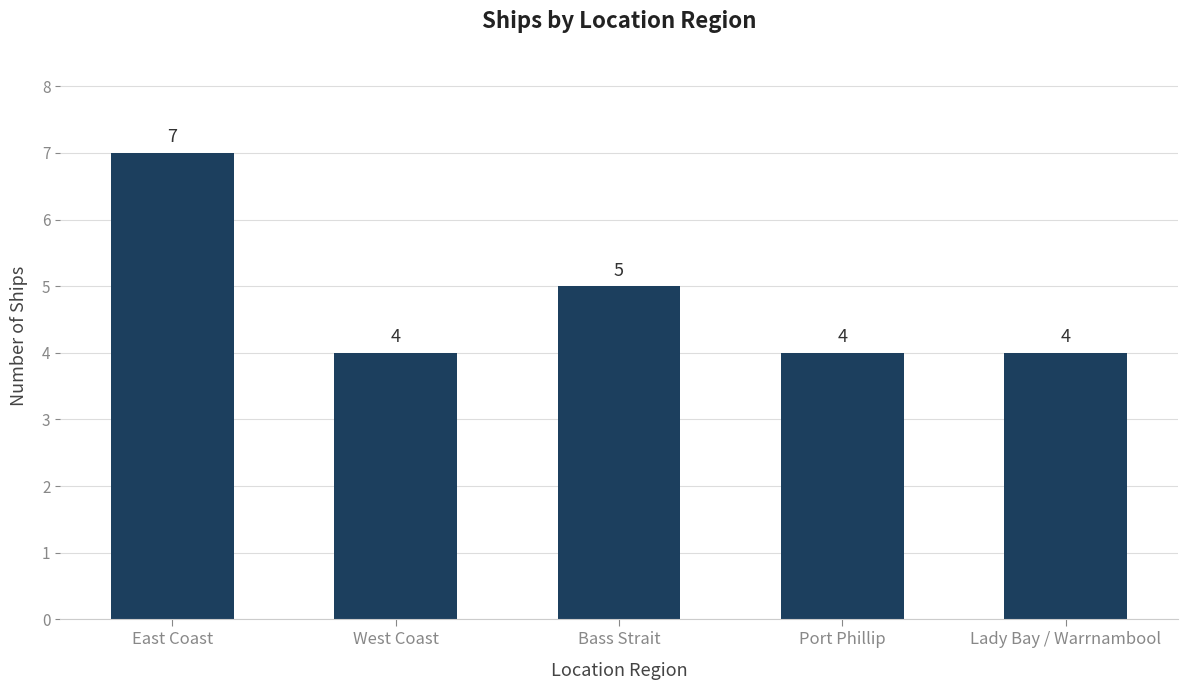

What is the average value?

5